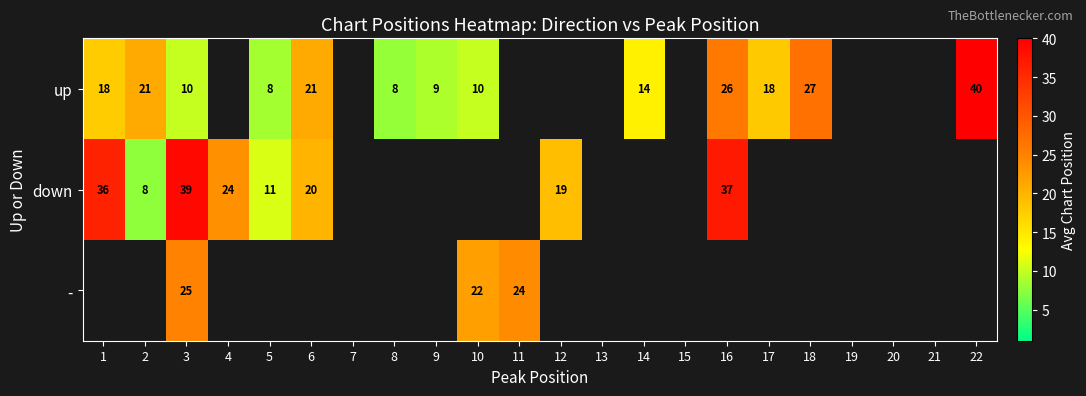

At which category is the sum across all series the highest?

3